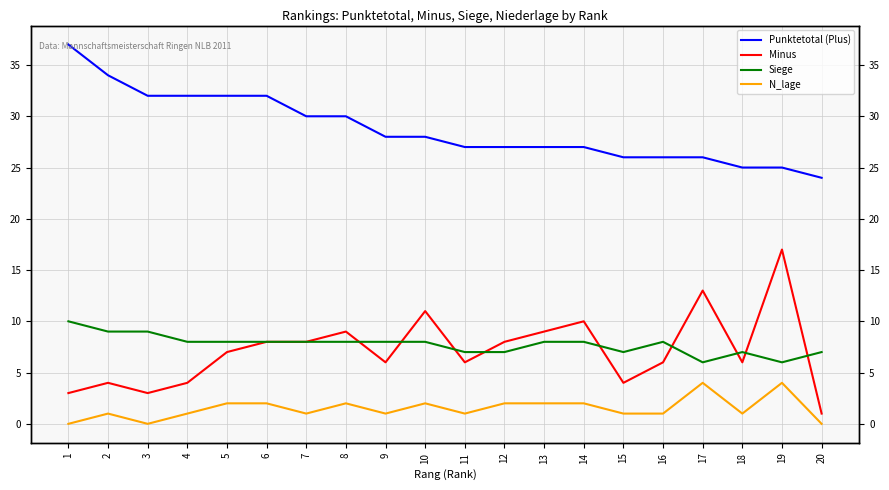

Reading left to right, extract all data points from this chart.

Punktetotal (Plus): 37	34	32	32	32	32	30	30	28	28	27	27	27	27	26	26	26	25	25	24
Minus: 3	4	3	4	7	8	8	9	6	11	6	8	9	10	4	6	13	6	17	1
Siege: 10	9	9	8	8	8	8	8	8	8	7	7	8	8	7	8	6	7	6	7
N_lage: 0	1	0	1	2	2	1	2	1	2	1	2	2	2	1	1	4	1	4	0